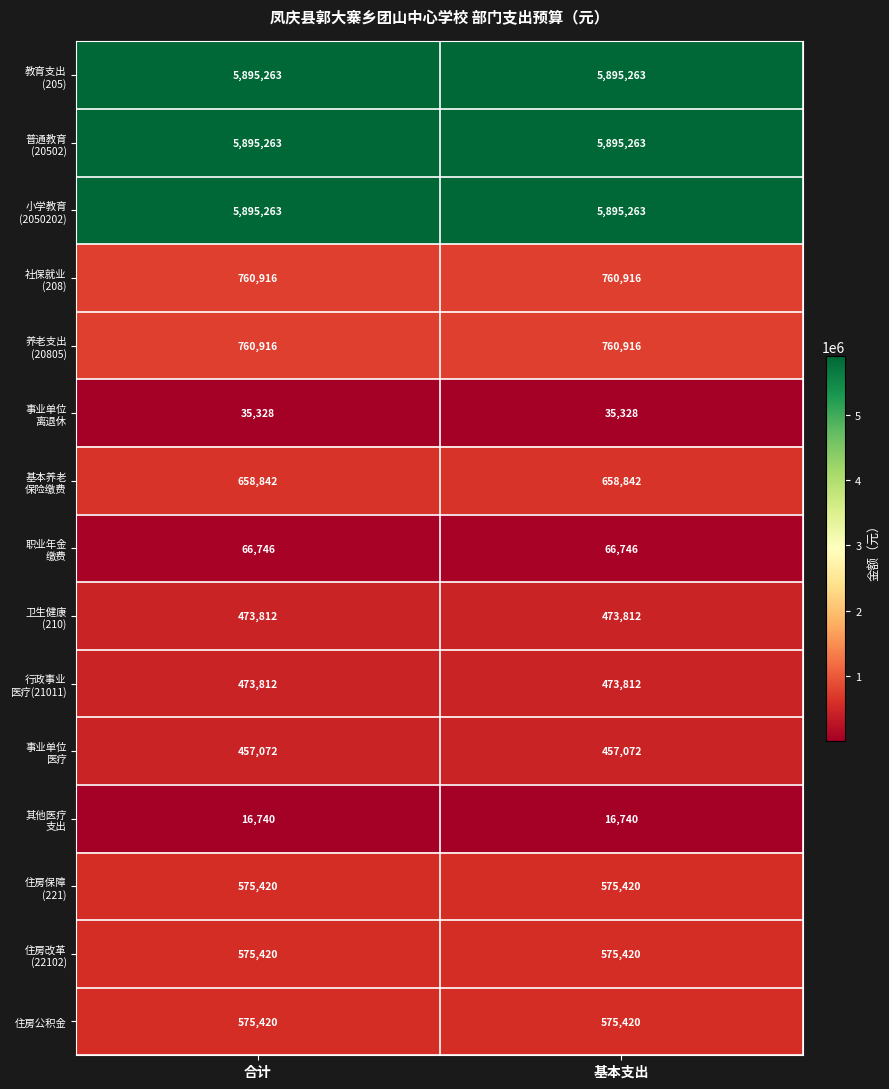

What is the spread (max minus min) of values at 合计?

5878523